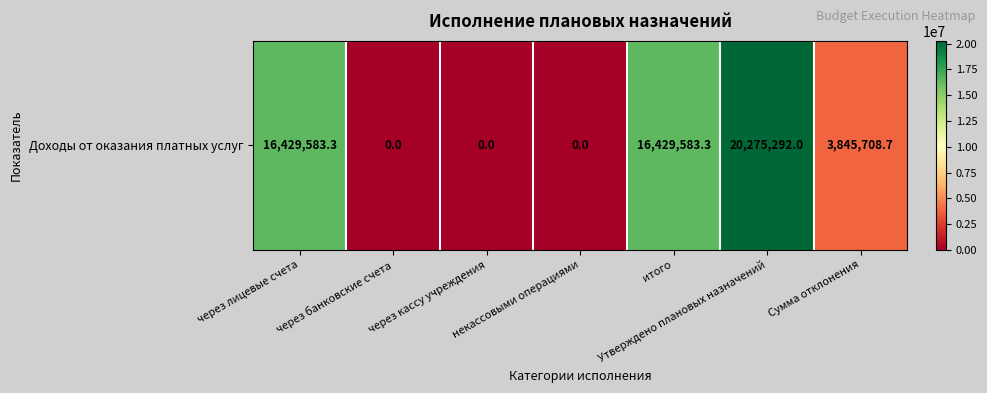

The chart shows a value of 7750494.9 at через банковские счета. True or false?

False